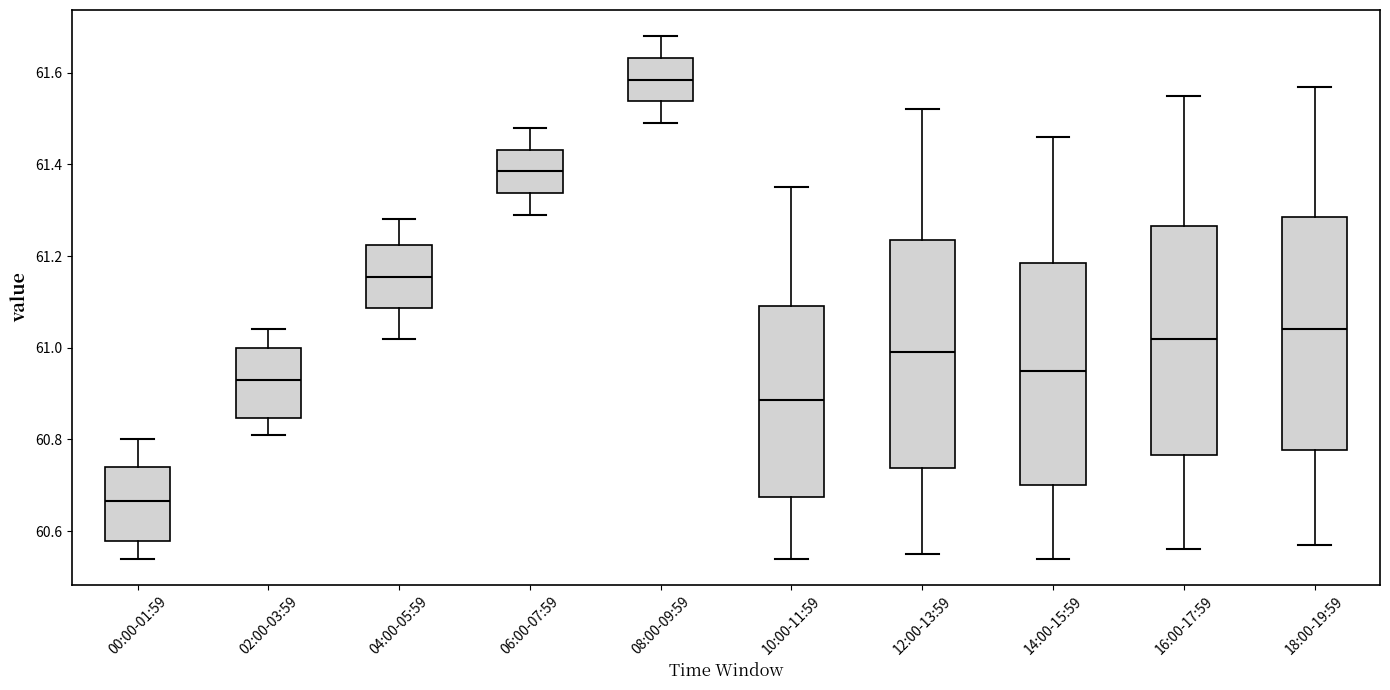

Reading left to right, transcribe this box plot: for each box, give where its median line is, the range the box spans, and where its two whiskers end, as read against the y-axis. The values are not printed on the chart, so give them approximately, as read against the axis.

00:00-01:59: median 60.66, box 60.58 to 60.74, whiskers 60.54 to 60.80
02:00-03:59: median 60.94, box 60.84 to 61.00, whiskers 60.82 to 61.04
04:00-05:59: median 61.16, box 61.08 to 61.22, whiskers 61.02 to 61.28
06:00-07:59: median 61.38, box 61.34 to 61.44, whiskers 61.30 to 61.48
08:00-09:59: median 61.58, box 61.54 to 61.64, whiskers 61.50 to 61.68
10:00-11:59: median 60.88, box 60.68 to 61.10, whiskers 60.54 to 61.36
12:00-13:59: median 61.00, box 60.74 to 61.24, whiskers 60.56 to 61.52
14:00-15:59: median 60.96, box 60.70 to 61.18, whiskers 60.54 to 61.46
16:00-17:59: median 61.02, box 60.76 to 61.26, whiskers 60.56 to 61.56
18:00-19:59: median 61.04, box 60.78 to 61.28, whiskers 60.58 to 61.58